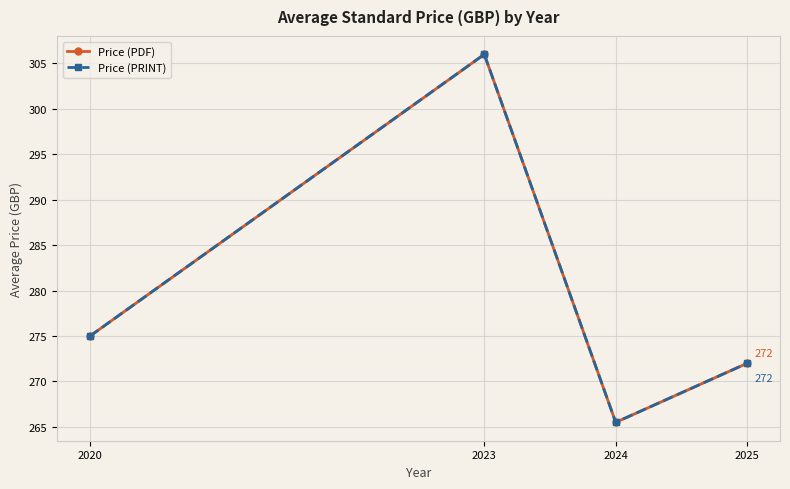

Reading left to right, extract all data points from this chart.

Price (PDF): 2020=275.0	2023=306.0	2024=265.5	2025=272.0
Price (PRINT): 2020=275.0	2023=306.0	2024=265.5	2025=272.0